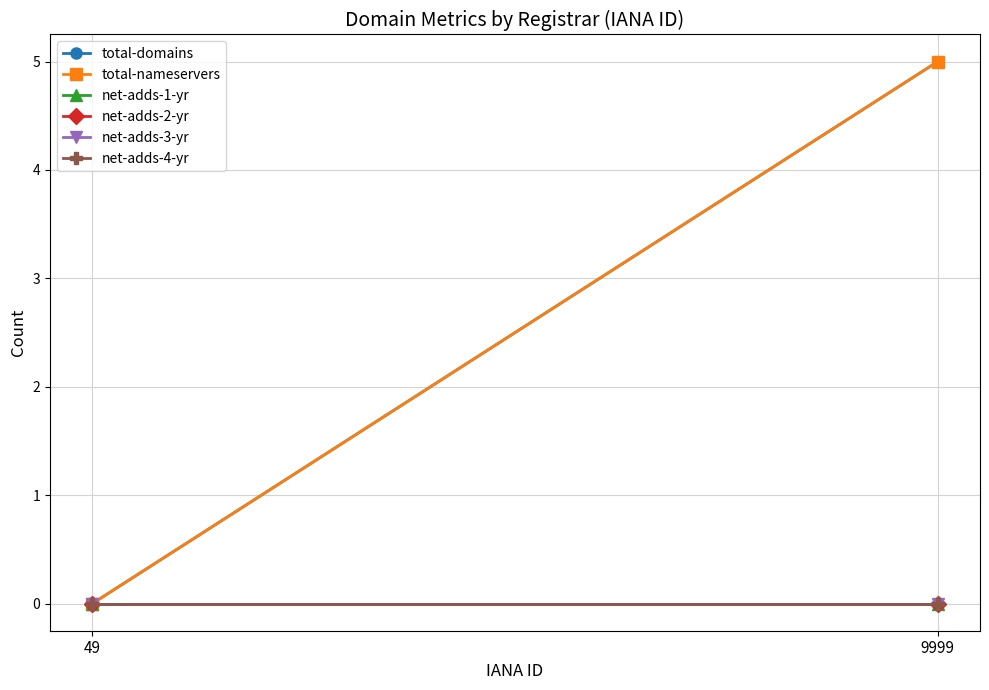

Which series has the largest total across all categories?

total-domains